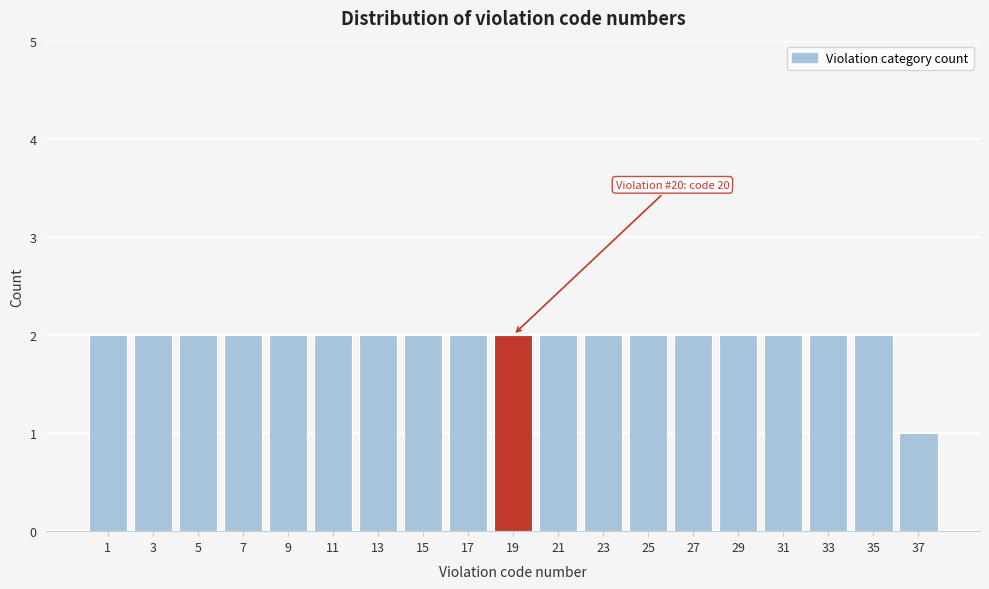

Reading left to right, what are all the values shown in this chart?

1=2	3=2	5=2	7=2	9=2	11=2	13=2	15=2	17=2	19=2	21=2	23=2	25=2	27=2	29=2	31=2	33=2	35=2	37=1